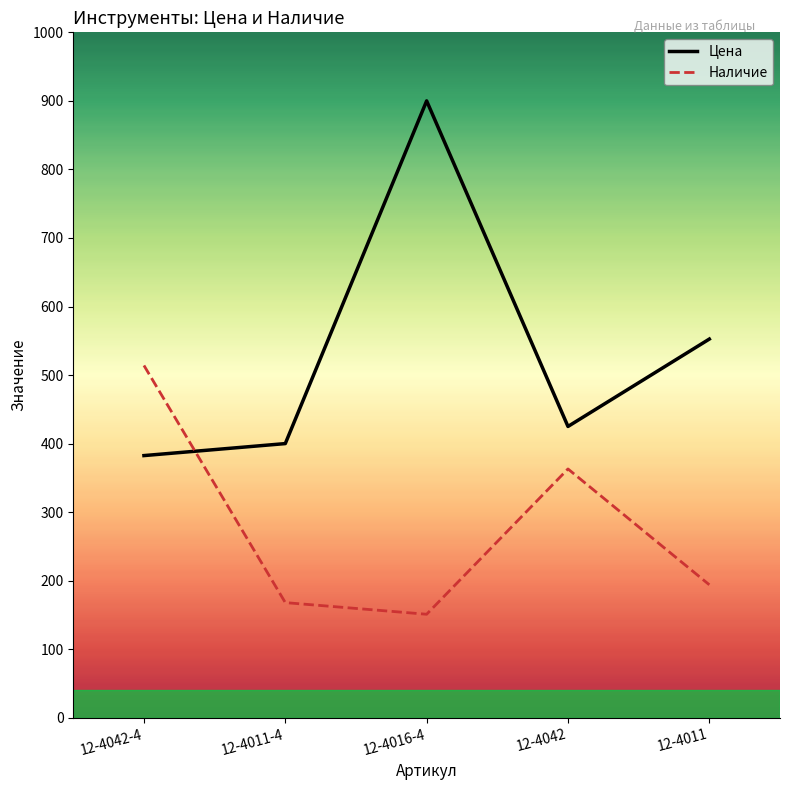

After their last crossing, which series has the higher values: Цена or Наличие?

Цена